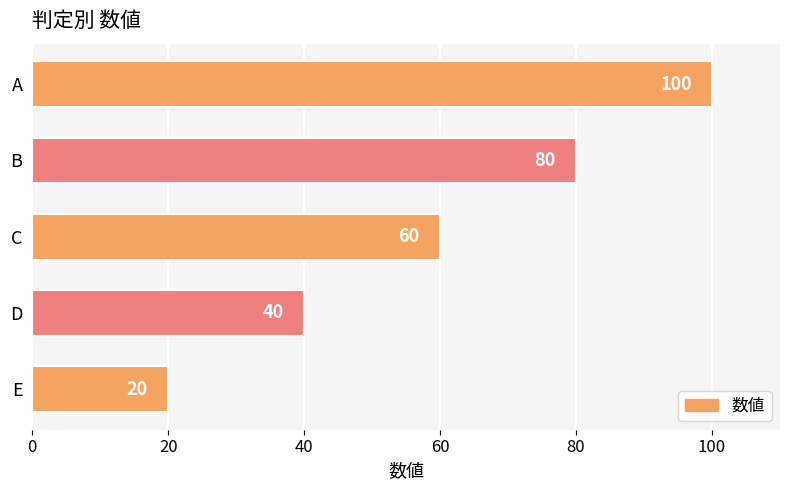

What is the value of the 3rd bar from the top?

60